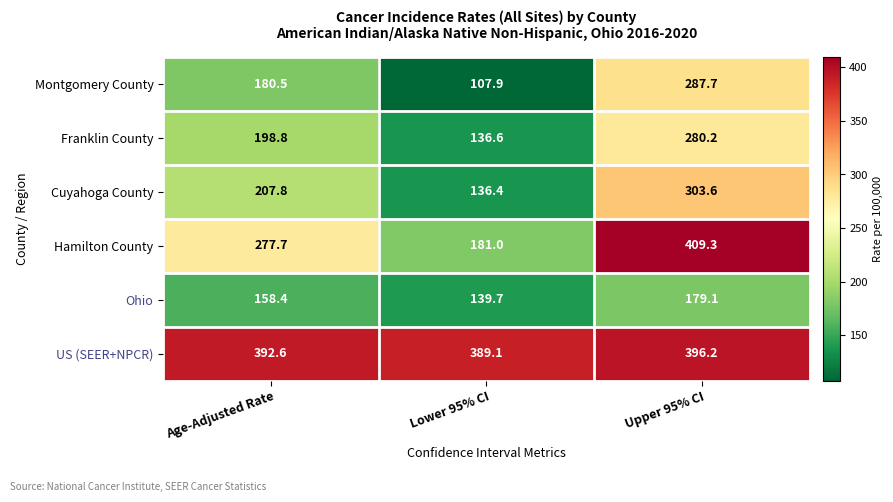

The Franklin County series shows 496.7 at Upper 95% CI. True or false?

False